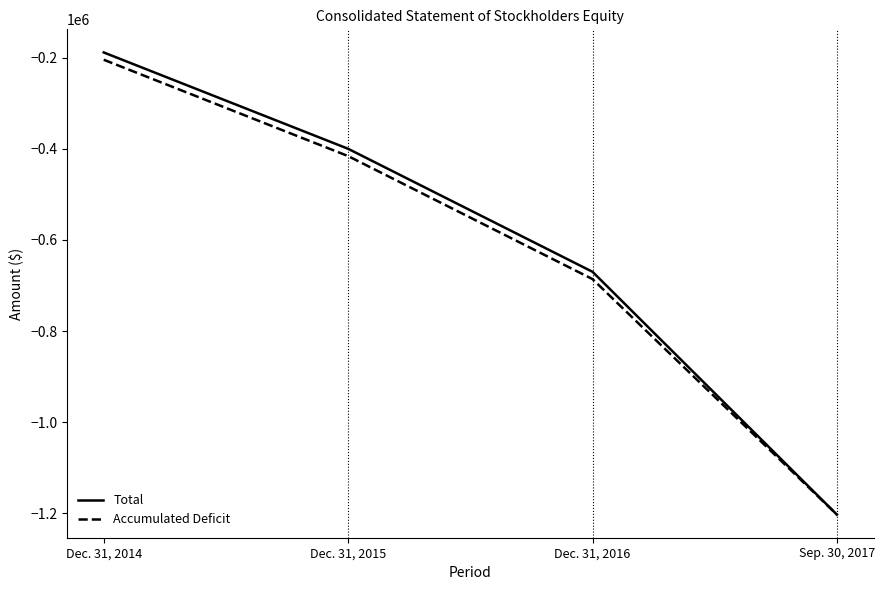

What is the highest value of the Total series?

-188714